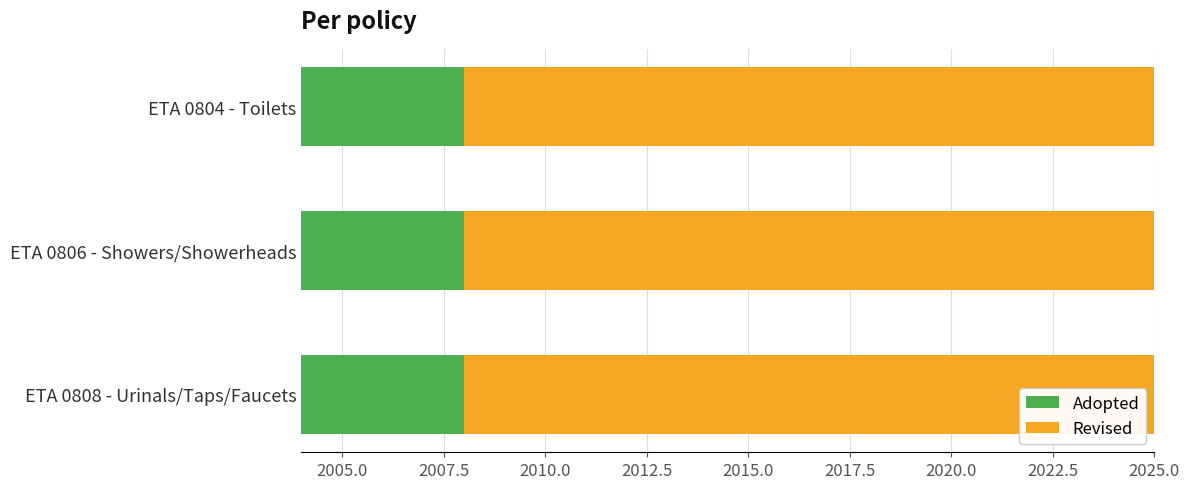

At which label does Revised reach its minimum?

ETA 0804 - Toilets